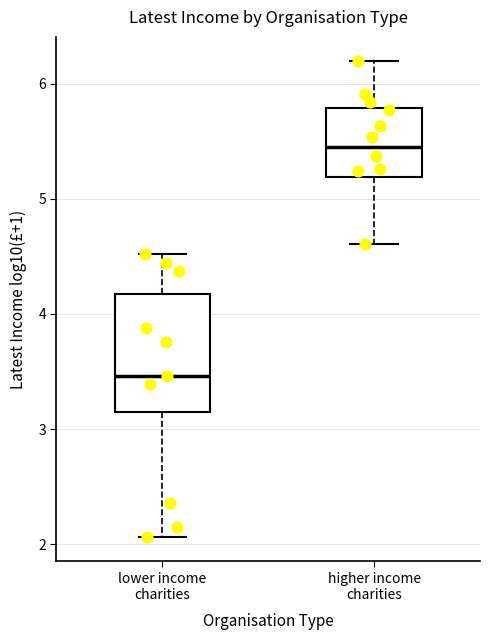

Which box has the lowest median line?

lower income charities